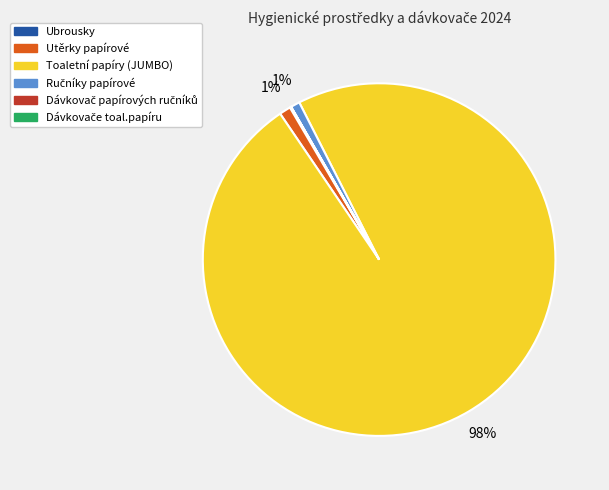

Which has a higher value, Utěrky papírové or Toaletní papíry (JUMBO)?

Toaletní papíry (JUMBO)